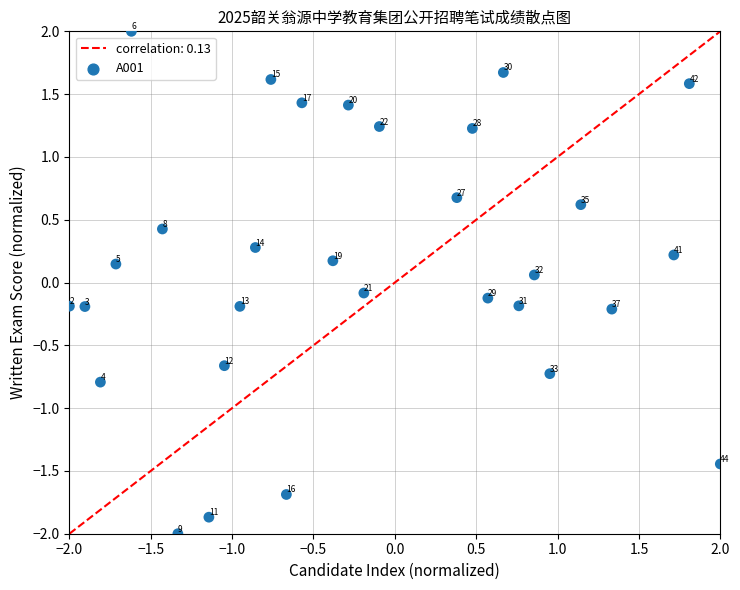

What is the range of X values (max minus min)?

4.0